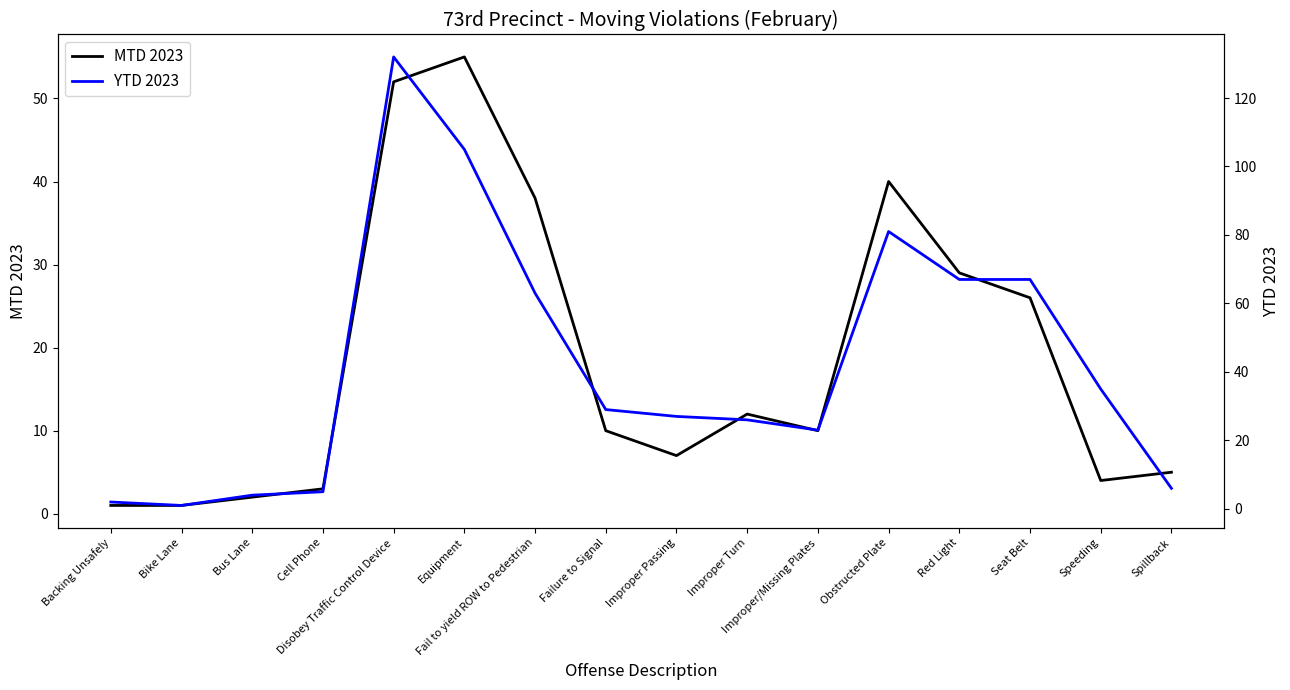

Is this an area chart (filled region under the line)?

No